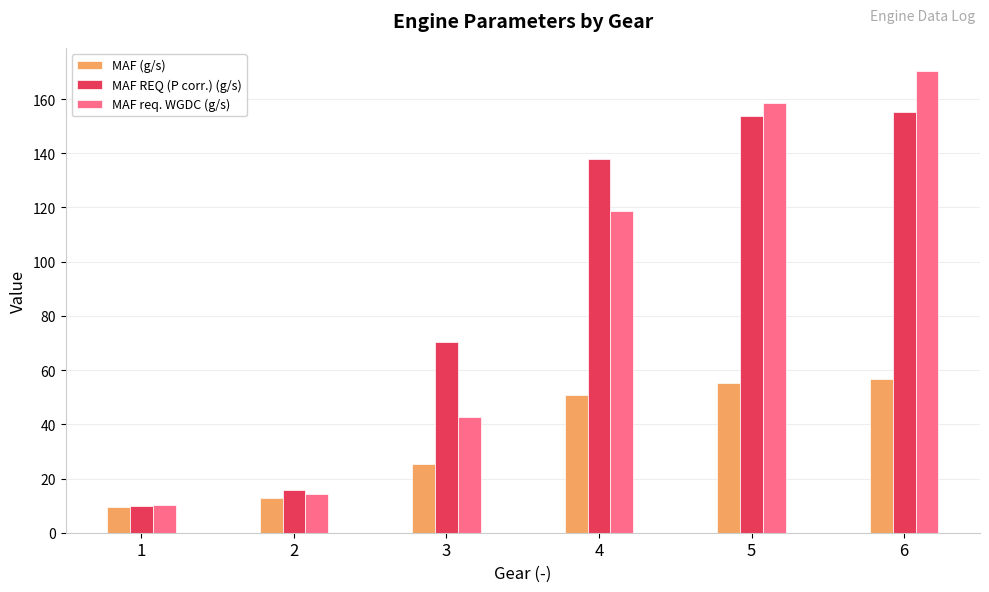

List the labels in order of MAF req. WGDC (g/s) value, largest first.

6, 5, 4, 3, 2, 1